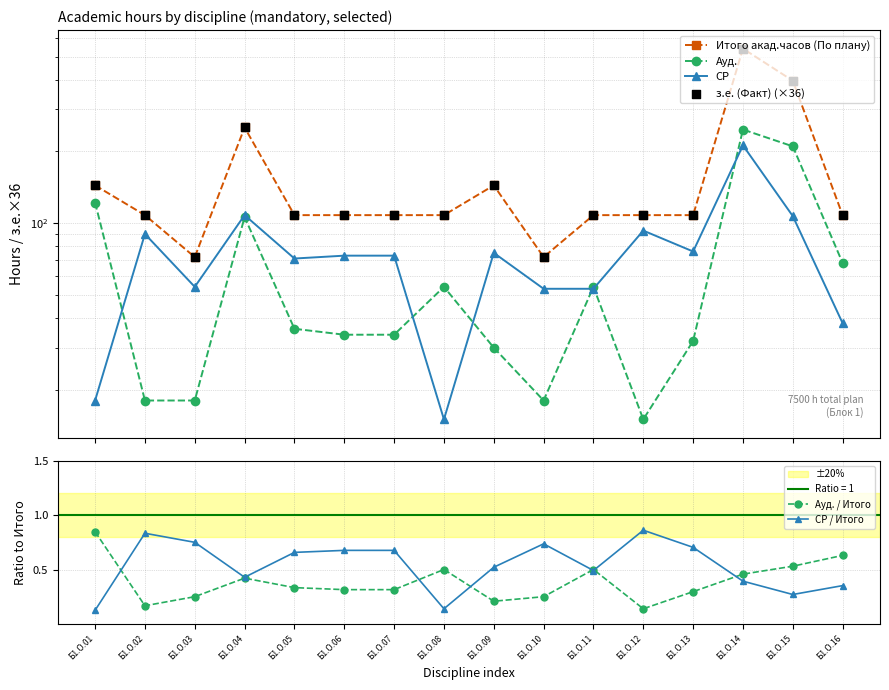

Which series contains the lowest Y value?

СР / Итого